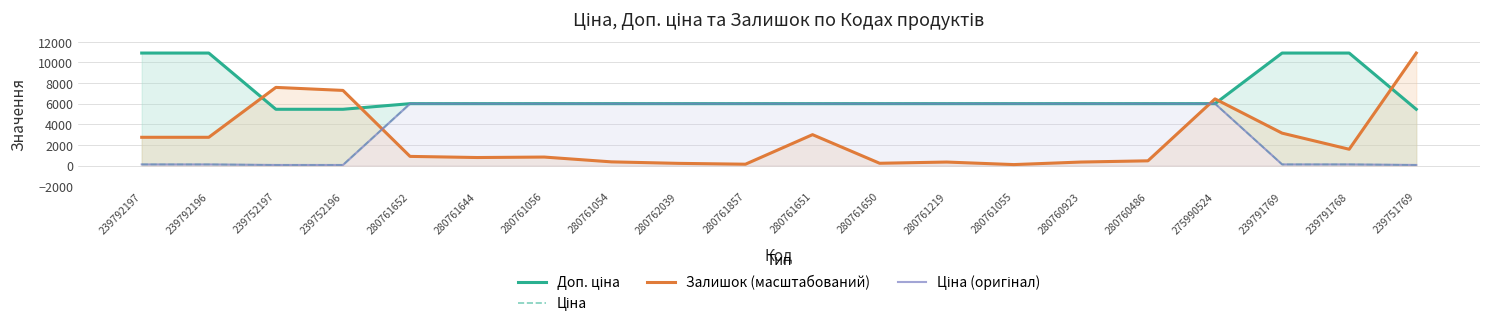

True or false: Ціна and Доп. ціна cross at least once.

False